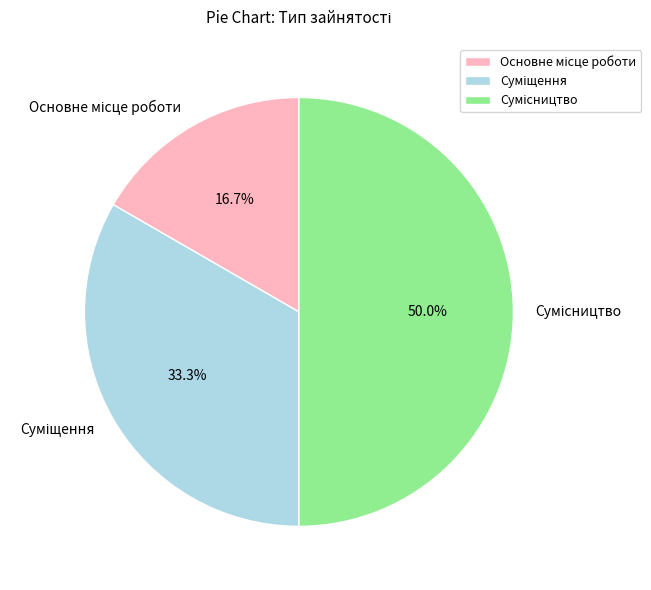

Is Основне місце роботи the majority of the pie?

No